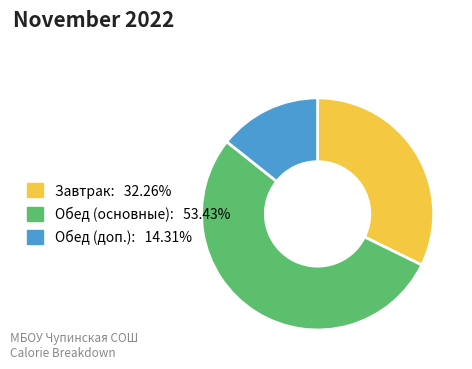

Is there a majority slice in this chart?

Yes